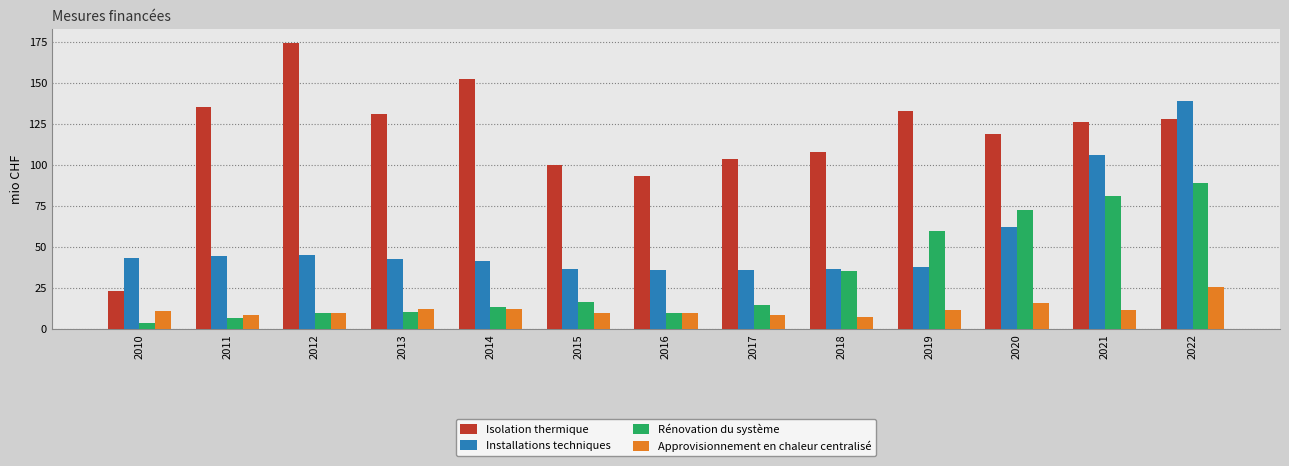

At which category does the chart reach its peak across all series?

2012